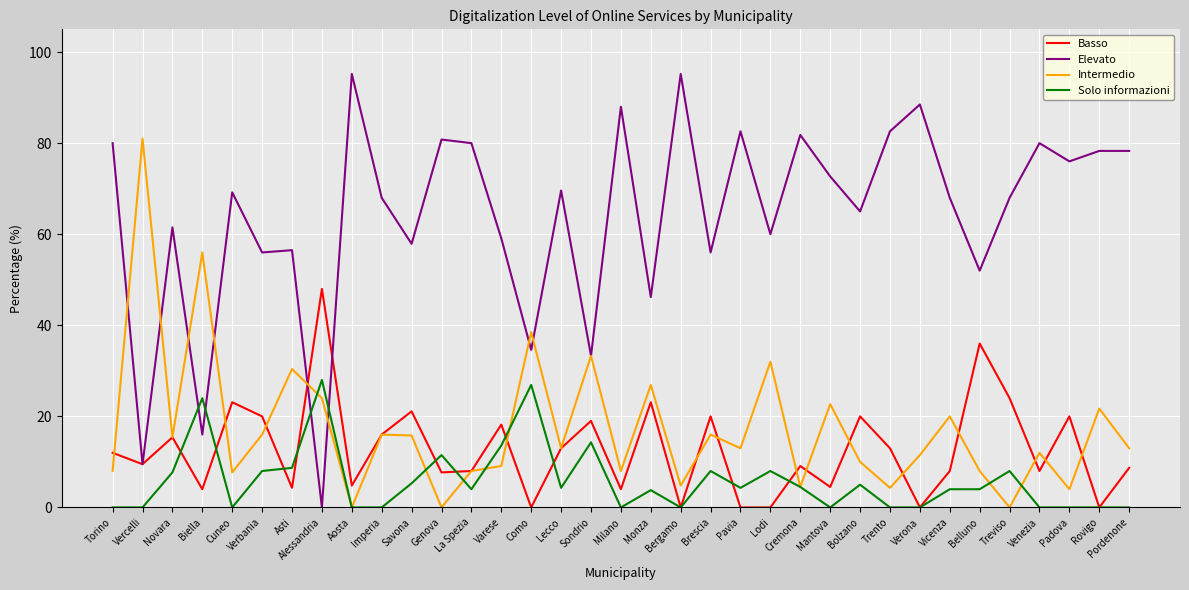

List the series in order of their peak value, highest first.

Elevato, Intermedio, Basso, Solo informazioni